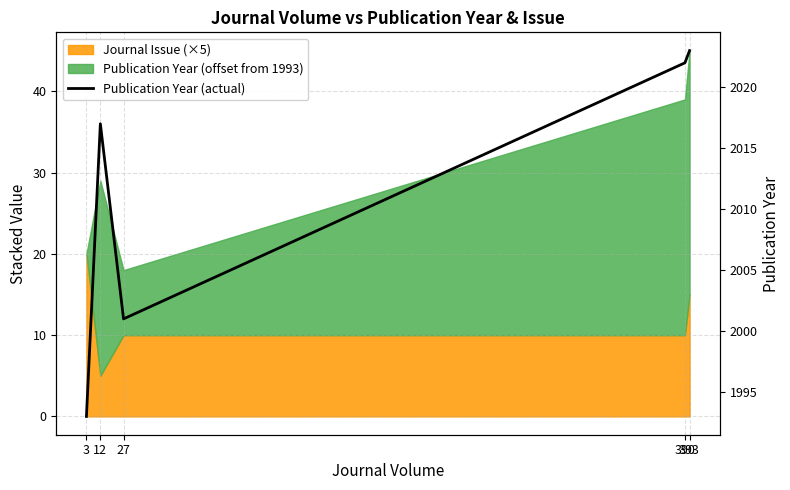

At which category does the data reach its first local valley?

27